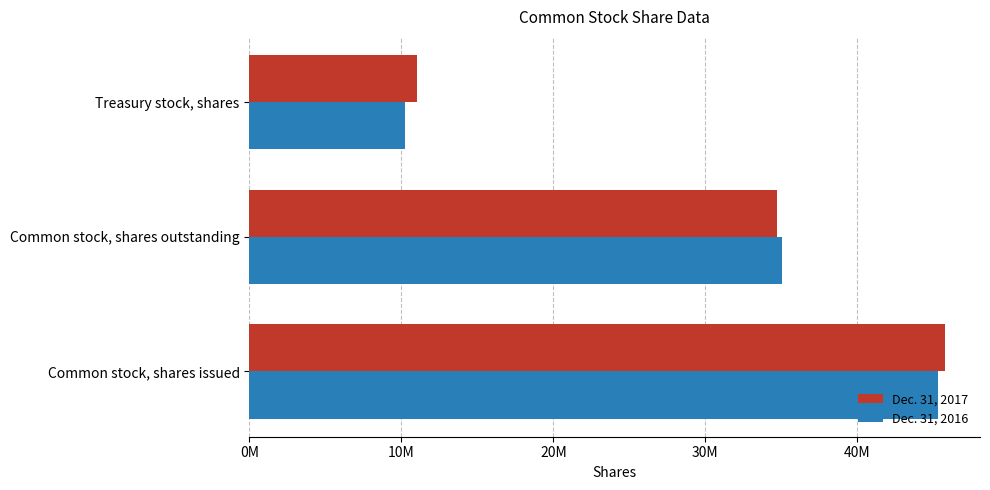

What are all the series names shown in the legend?

Dec. 31, 2017, Dec. 31, 2016